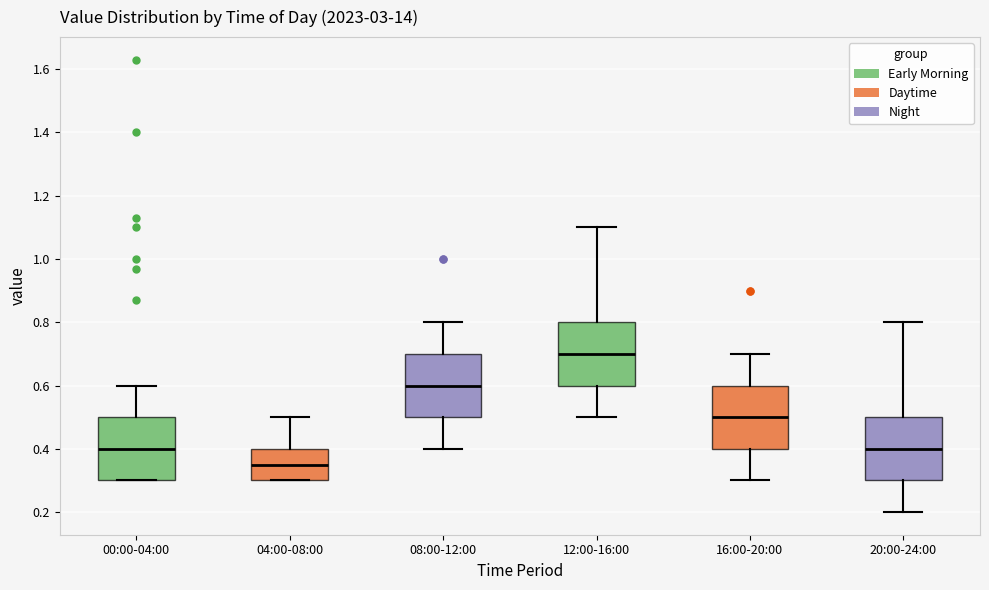

Where does the lower whisker of the box for 12:00-16:00 end on the y-axis? The values are not printed on the chart, so give them approximately, as read against the axis.

0.50